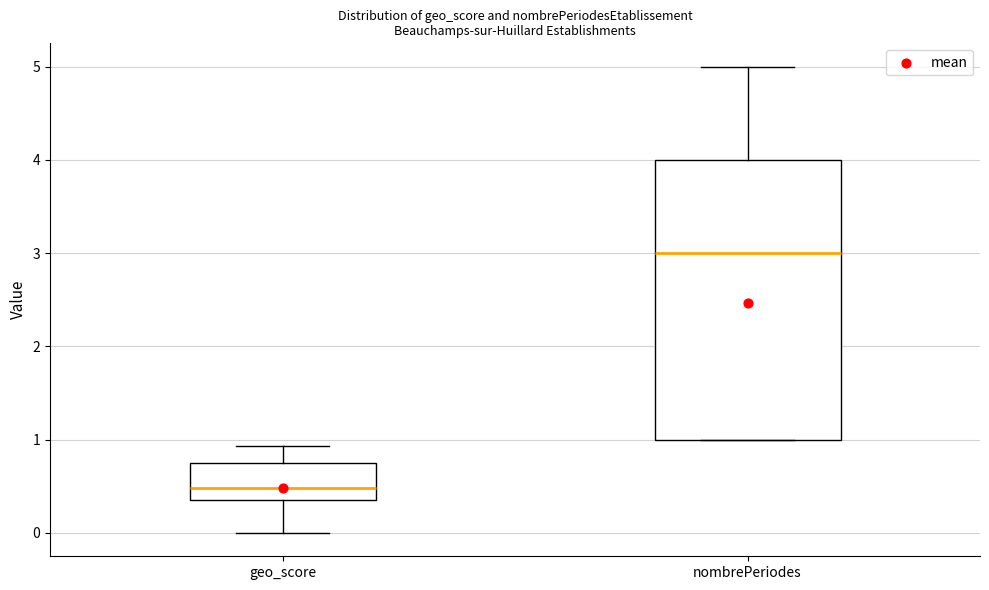

Comparing the boxes themselves (not the whiskers), which one is the tallest?

nombrePeriodes